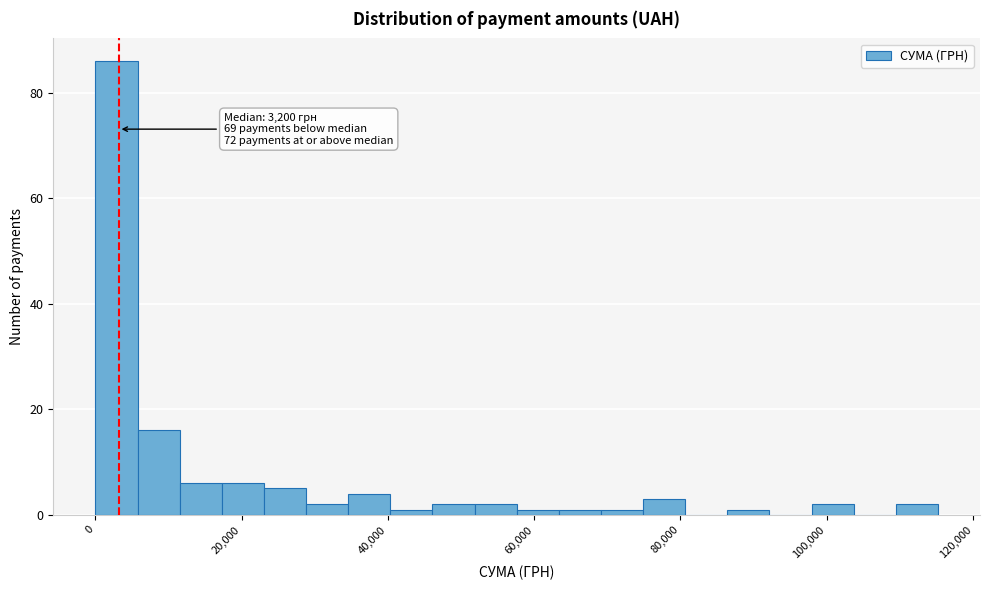

Read against the x-axis, roughly where is the centre of the tallest bar?

2000